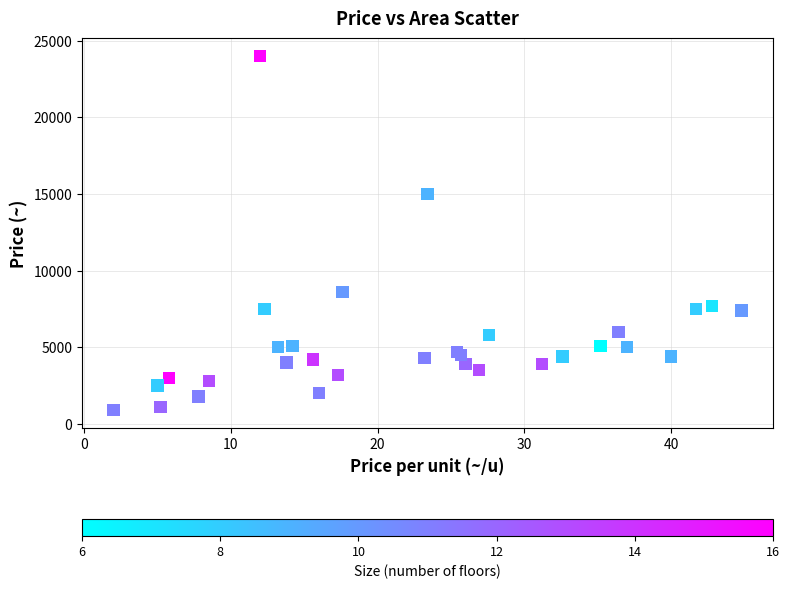

What Y value in the scatter plot is closest to 12450?

15000